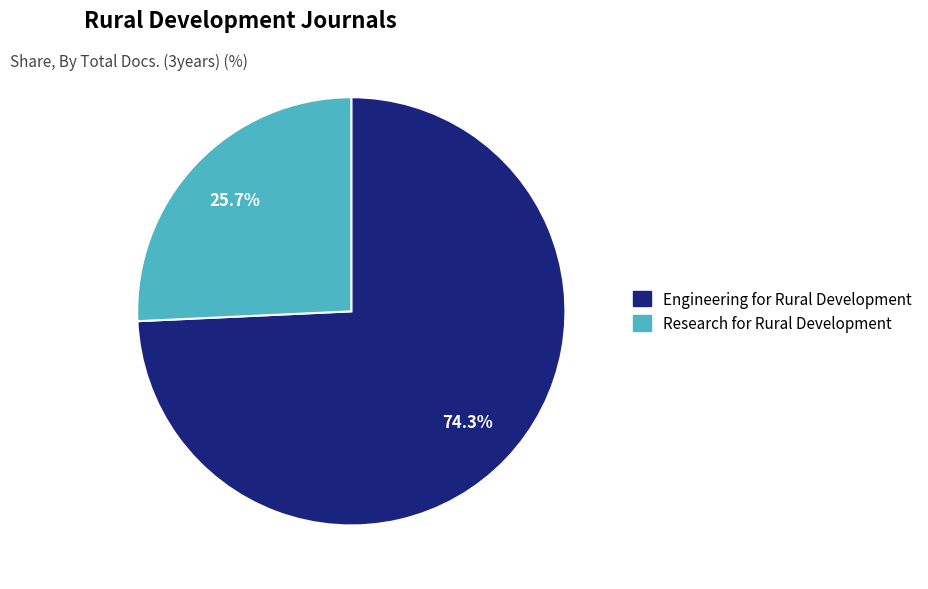

Is Engineering for Rural Development the majority of the pie?

Yes